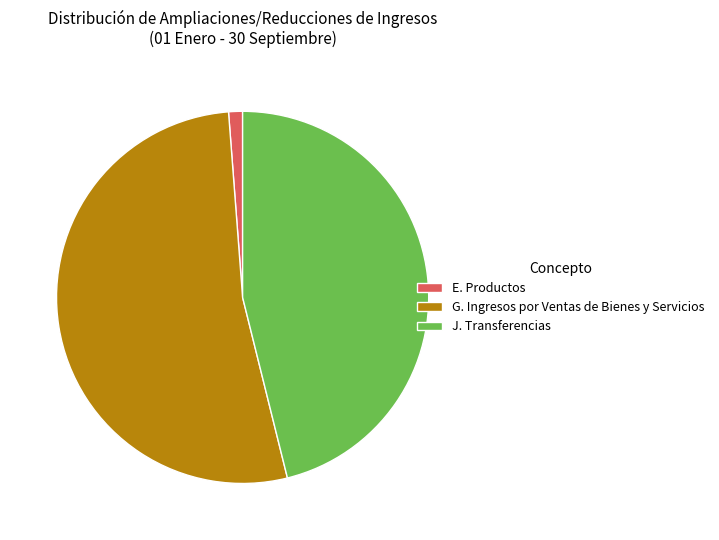

How many segments does this pie chart have?

3